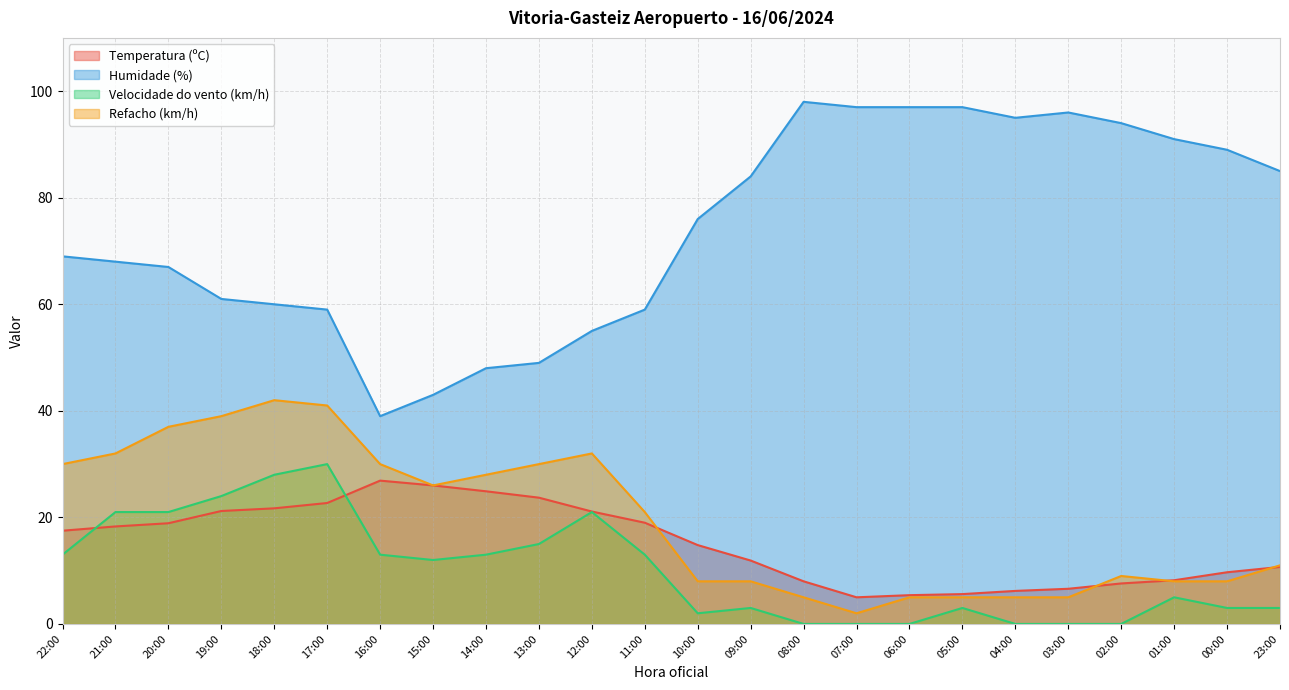

How many data points does each series have?

24